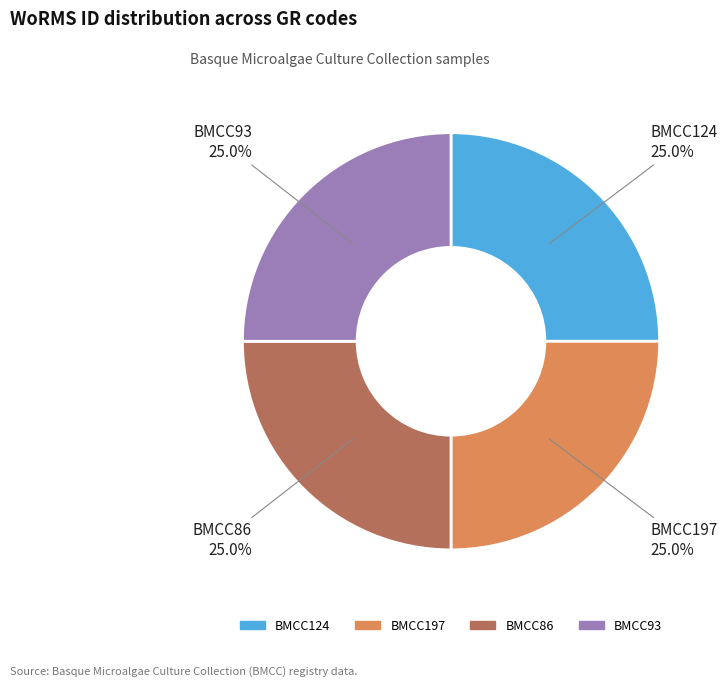

To the nearest percent, what is the average slice percentage?

25%